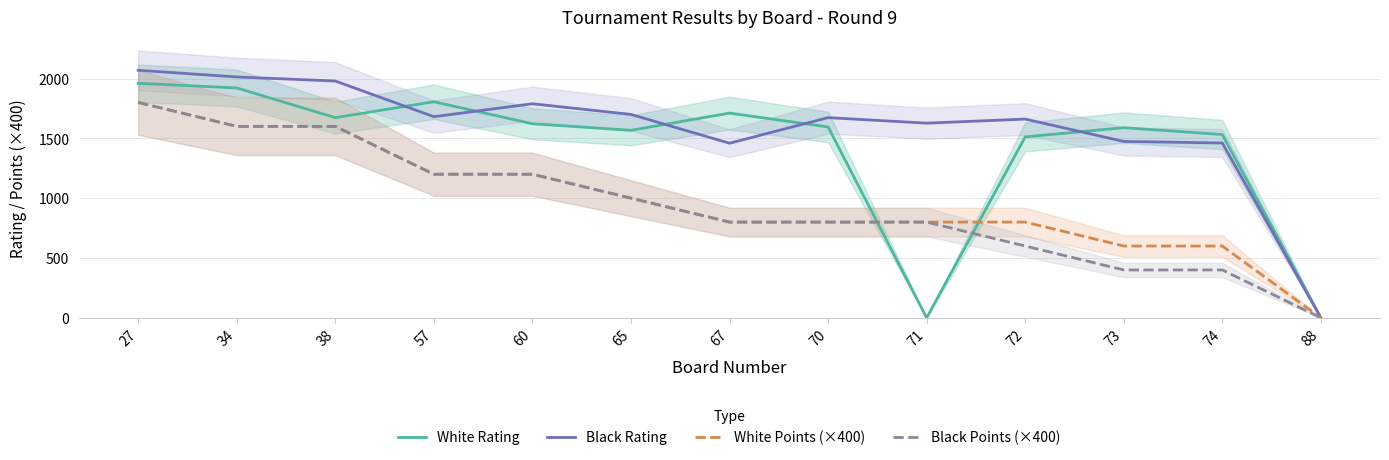

At which category does White Rating reach its first local valley?

38